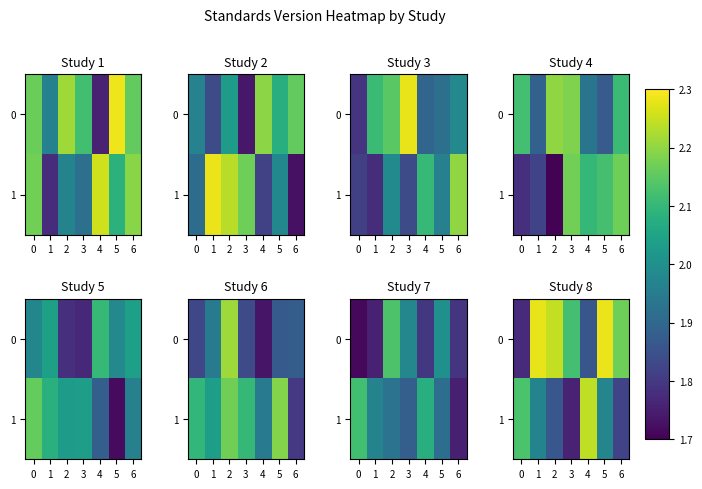

Between 2 and 4, which is larger?

2